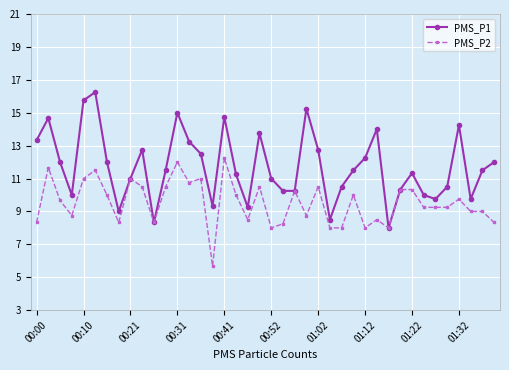

At how many categories does at least one series exceed 7?

40